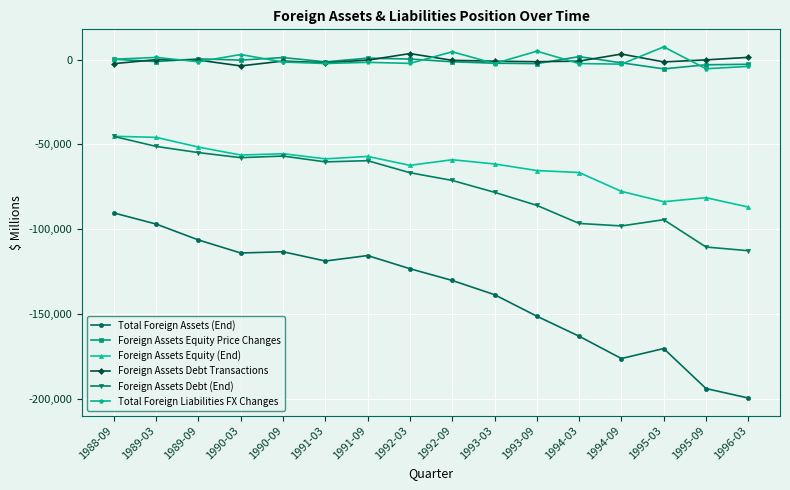

Which series has the widest spread of values?

Total Foreign Assets (End)